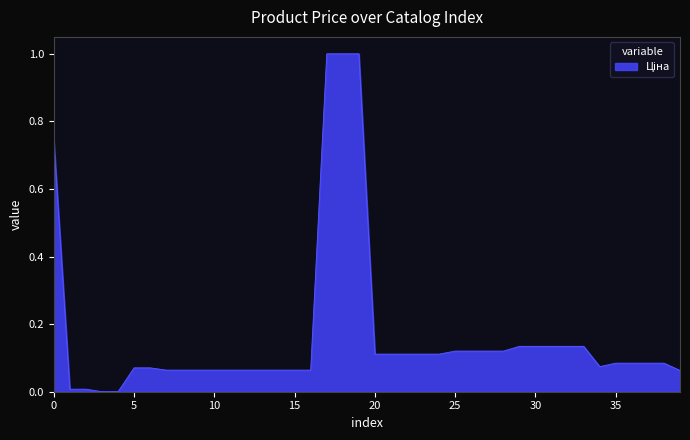

What is the difference between the maximum and minimum values?

1.0